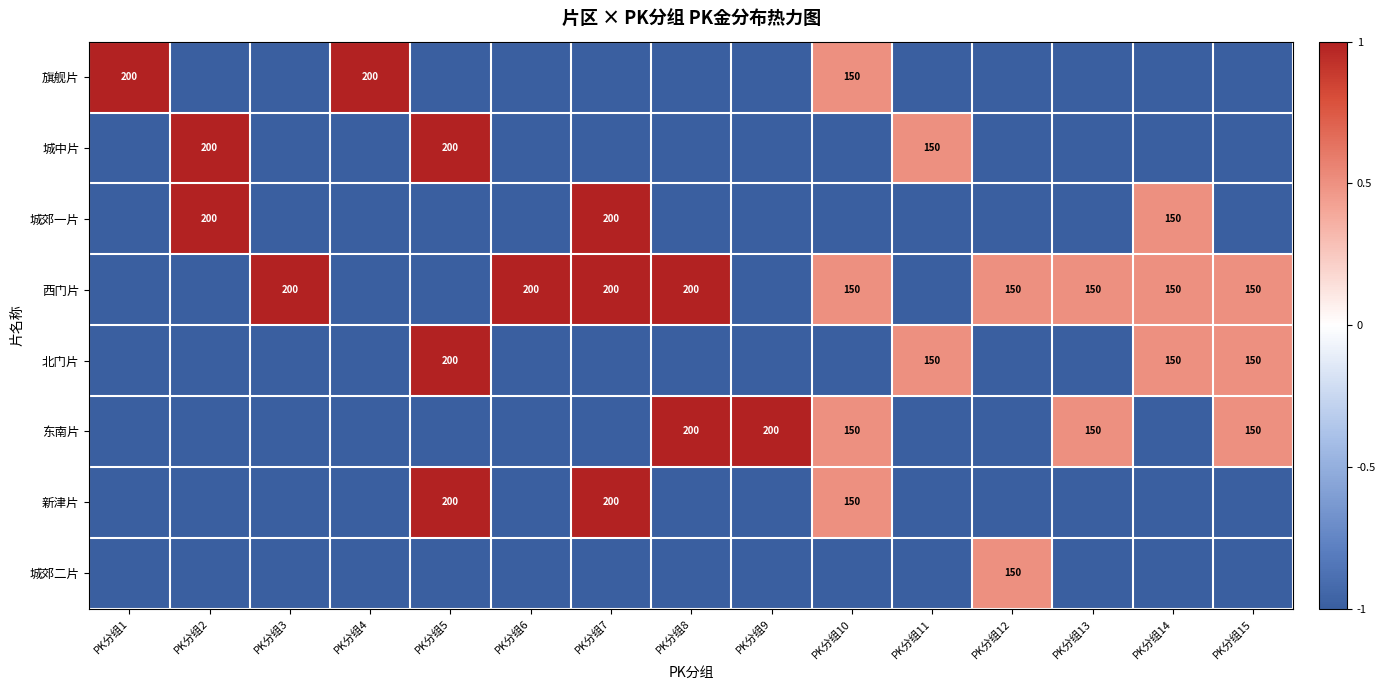

How many categories are shown in the chart?

15